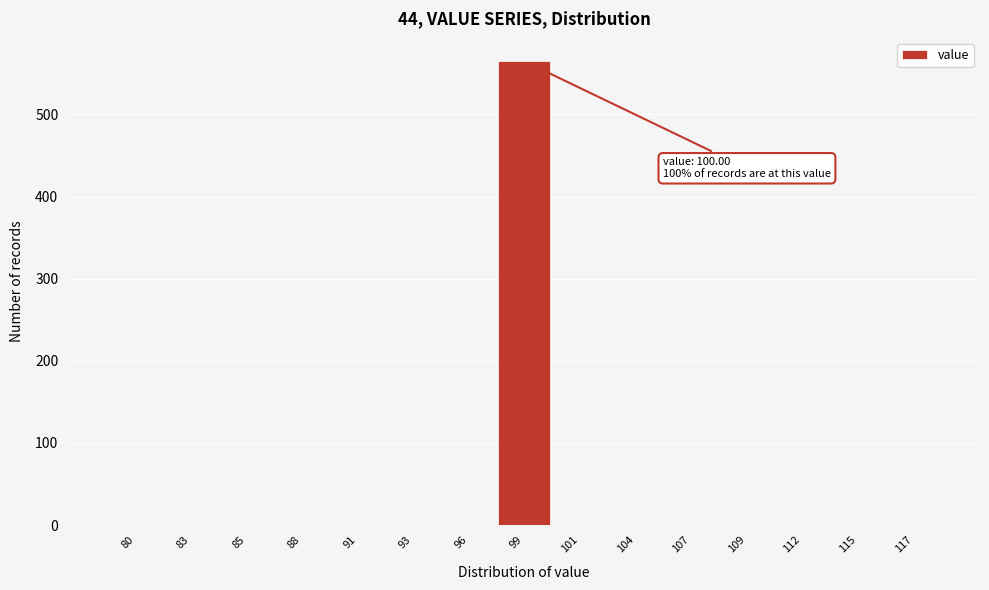

Reading left to right, what are all the values shown in this chart?

80=0	83=0	85=0	88=0	91=0	93=0	96=0	99=565	101=0	104=0	107=0	109=0	112=0	115=0	117=0